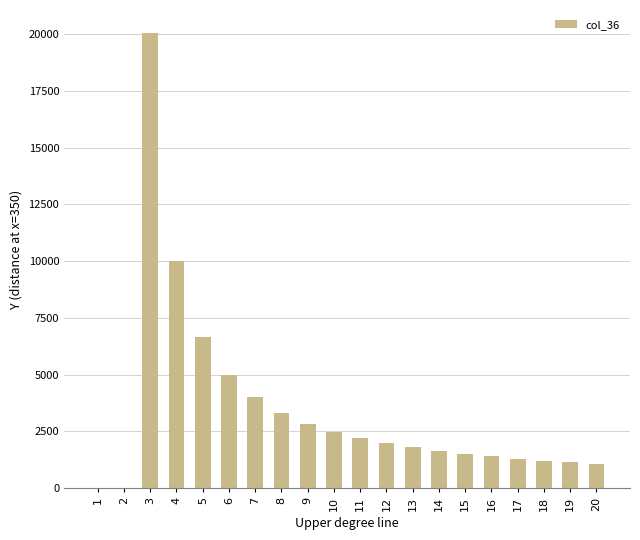

Are the bars grouped side by side (vs. stacked)?

No